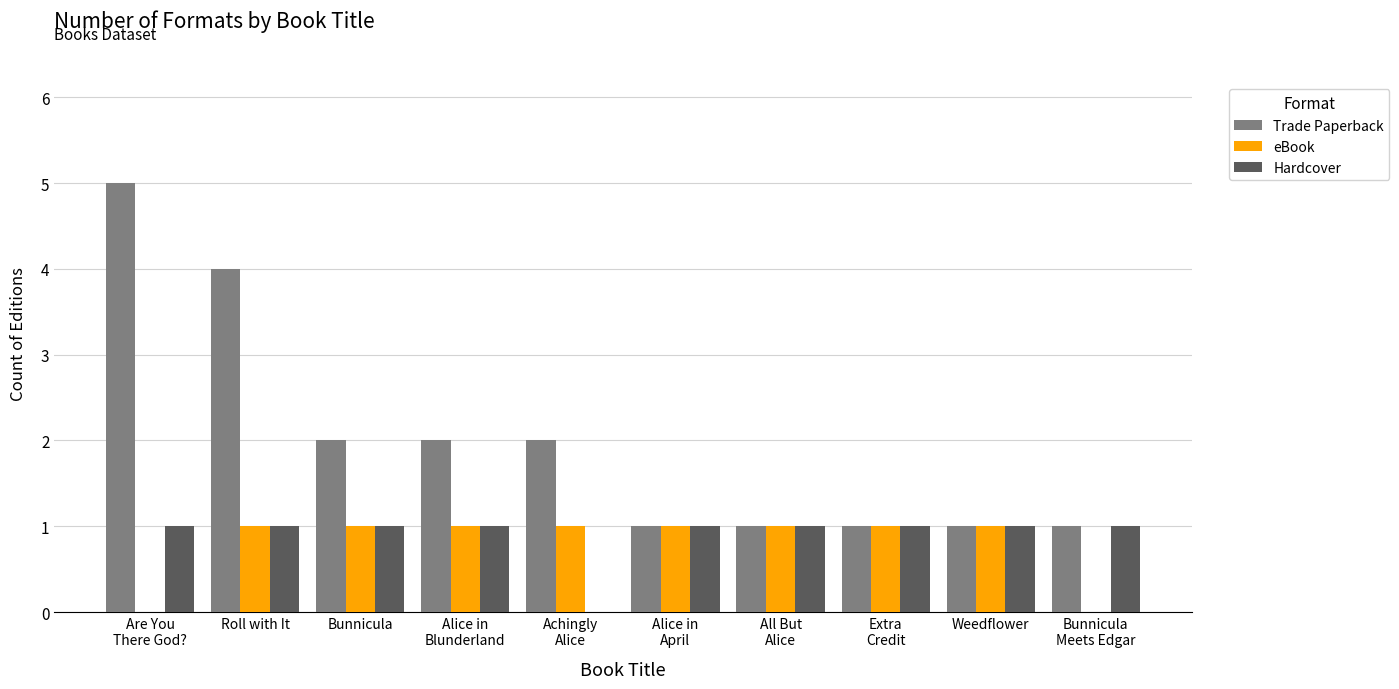

Between Roll with It and Weedflower, which series saw the biggest shift?

Trade Paperback